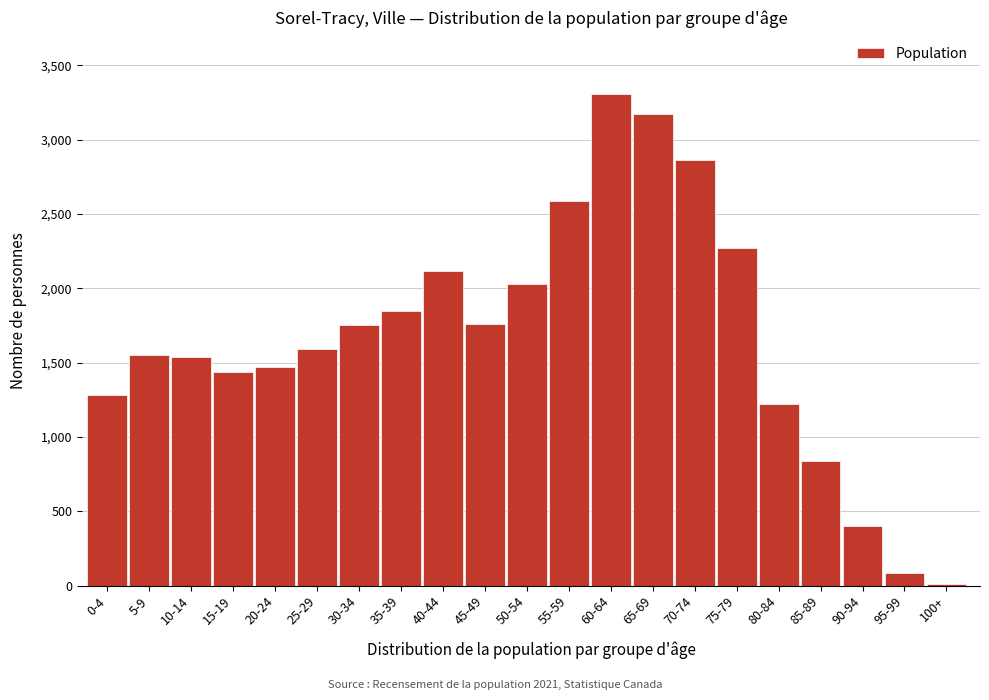

What is the label of the 17th bar from the right?

20-24